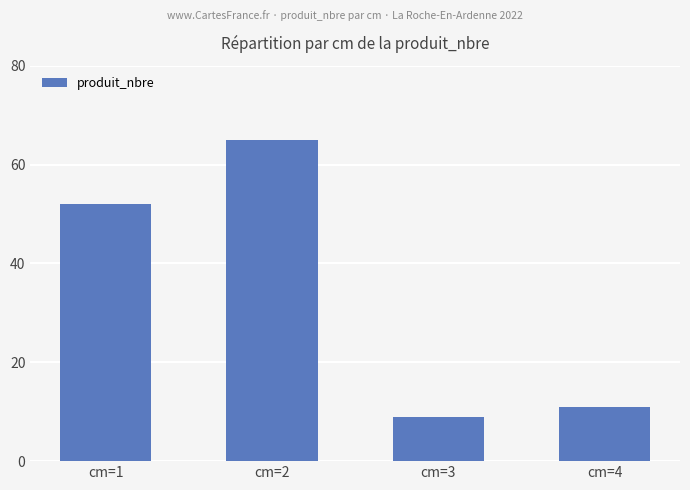

List the labels in order of value, largest first.

cm=2, cm=1, cm=4, cm=3